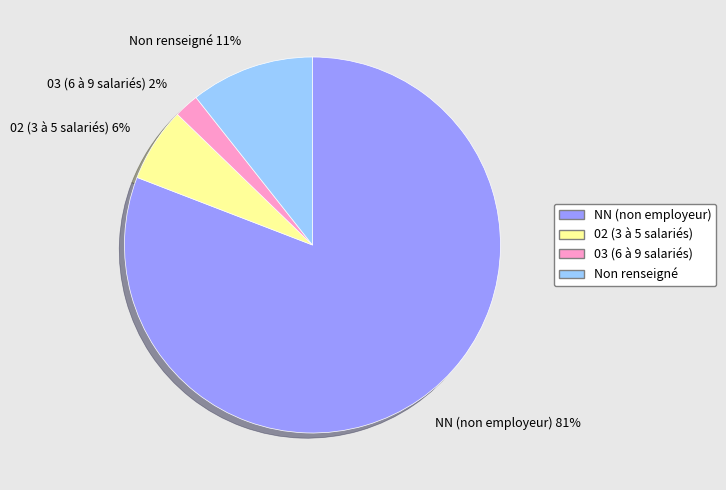

Which slice is the largest?

NN (non employeur)